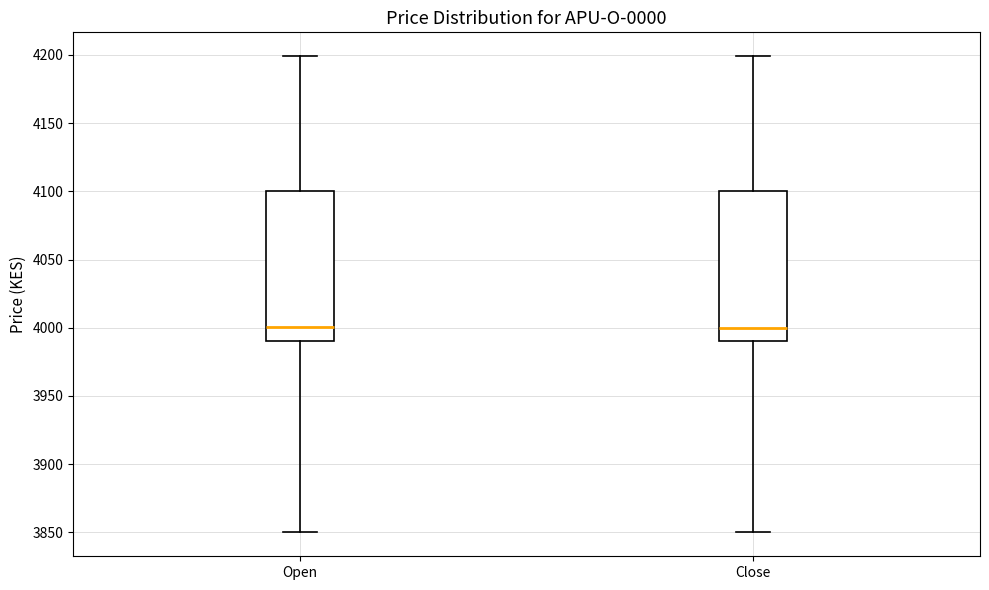

Reading left to right, transcribe this box plot: for each box, give where its median line is, the range the box spans, and where its two whiskers end, as read against the y-axis. The values are not printed on the chart, so give them approximately, as read against the axis.

Open: median 4000, box 3990 to 4100, whiskers 3850 to 4200
Close: median 4000, box 3990 to 4100, whiskers 3850 to 4200